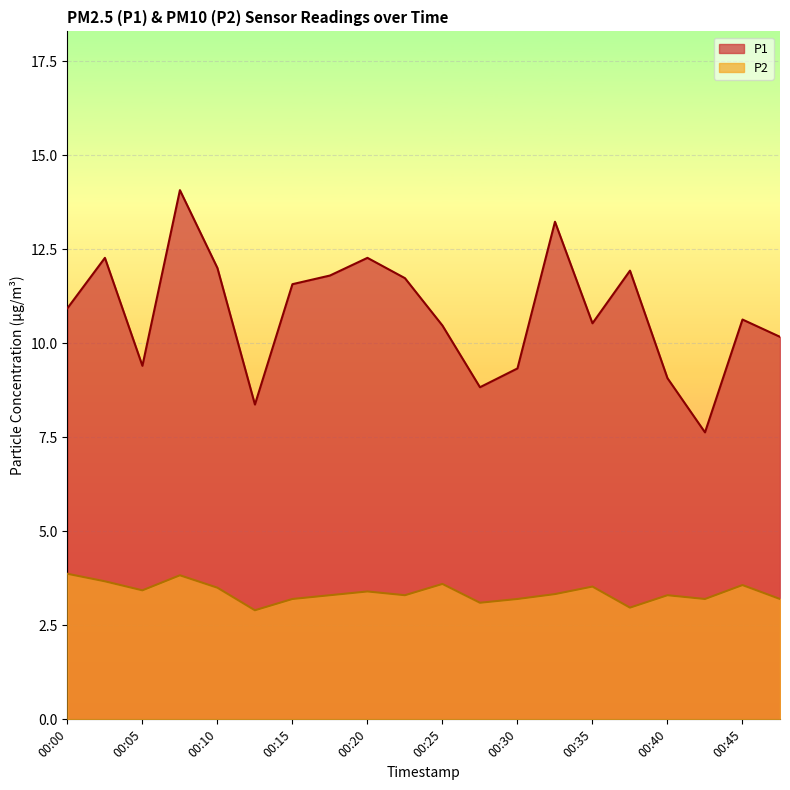

Which series has the largest range (max minus min)?

P1